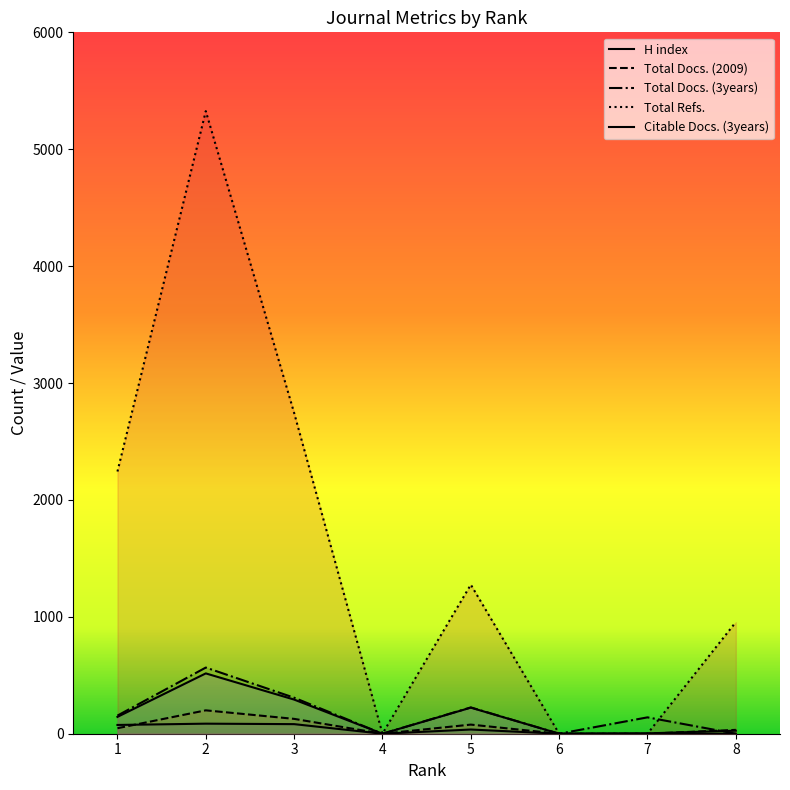

What is the value of the Total Docs. (2009) point at the 1st from the left?

47